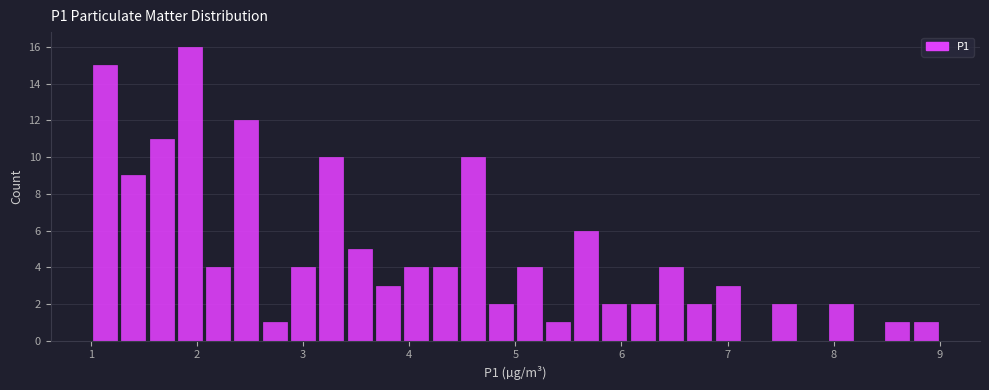

Around what value on the x-axis is the tallest bar? Give the approximate position of its centre, as read against the axis.

1.9